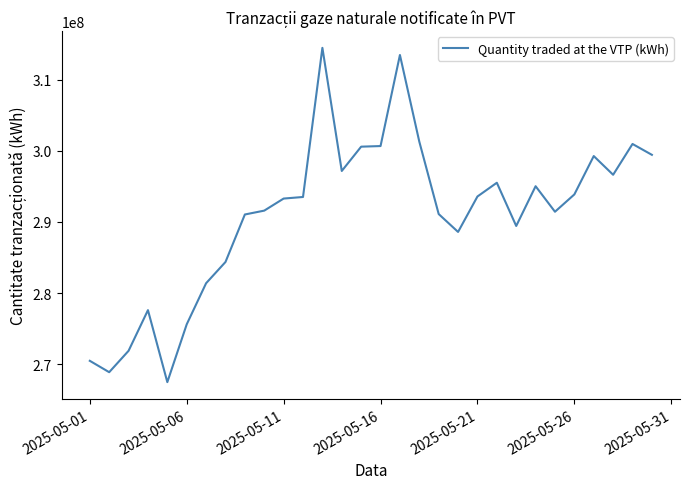

What is the minimum value shown in the chart?

267476643.2